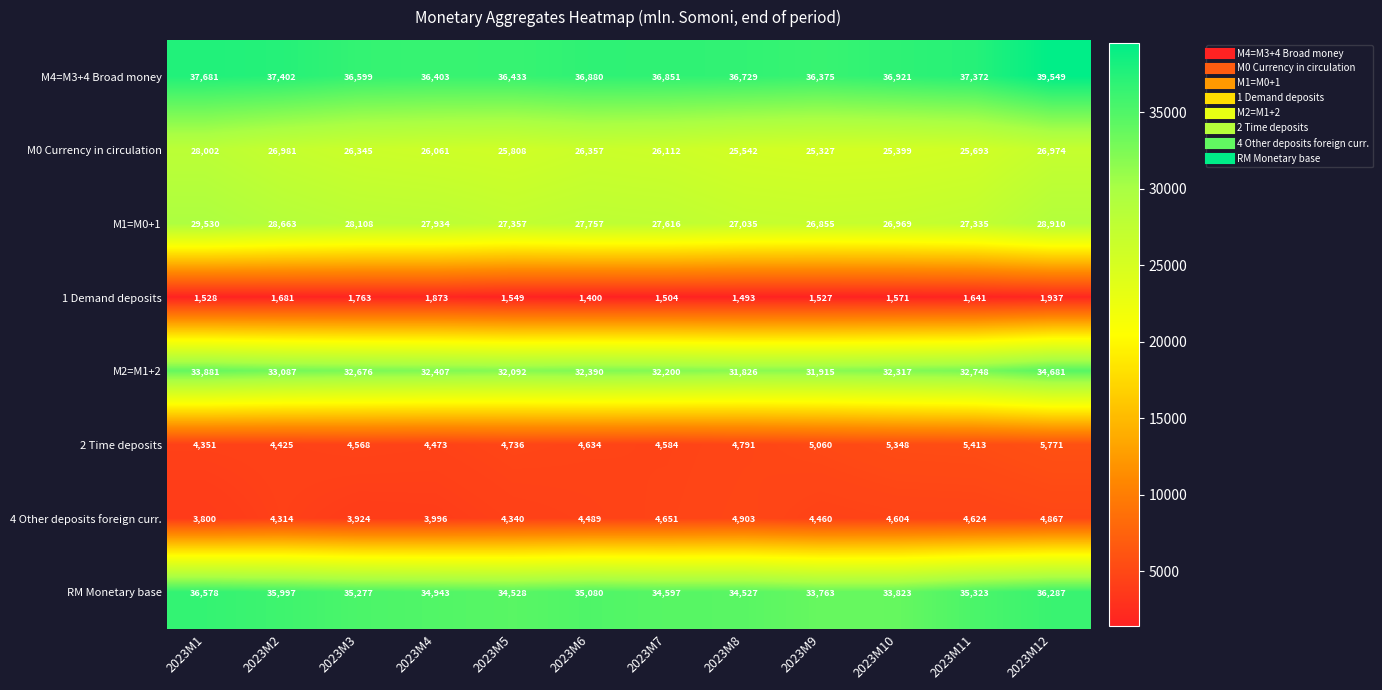

Where is 2 Time deposits nearest to the value 5061?

2023M9